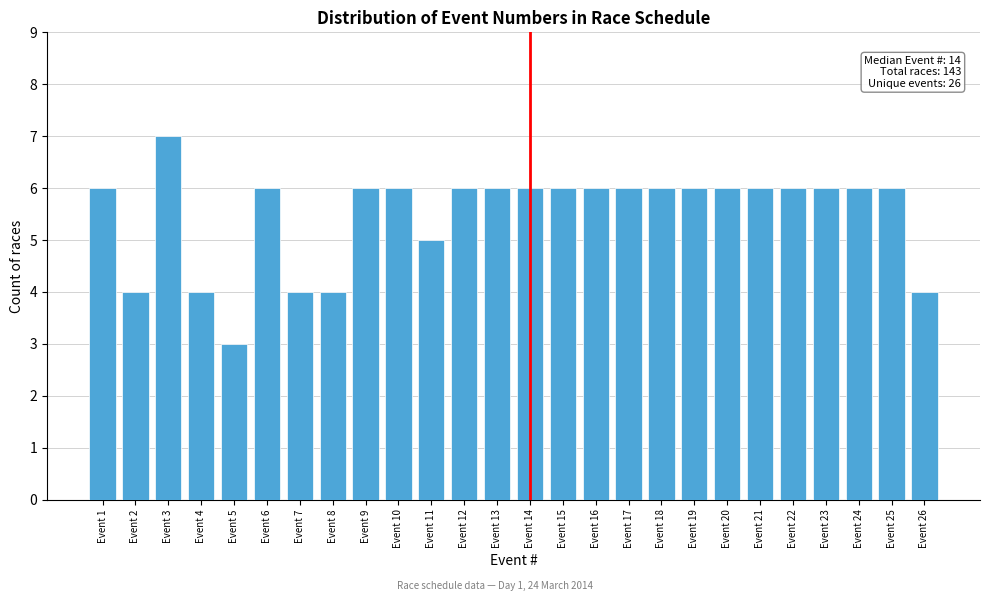

Reading left to right, list all the values displayed in this chart.

6	4	7	4	3	6	4	4	6	6	5	6	6	6	6	6	6	6	6	6	6	6	6	6	6	4